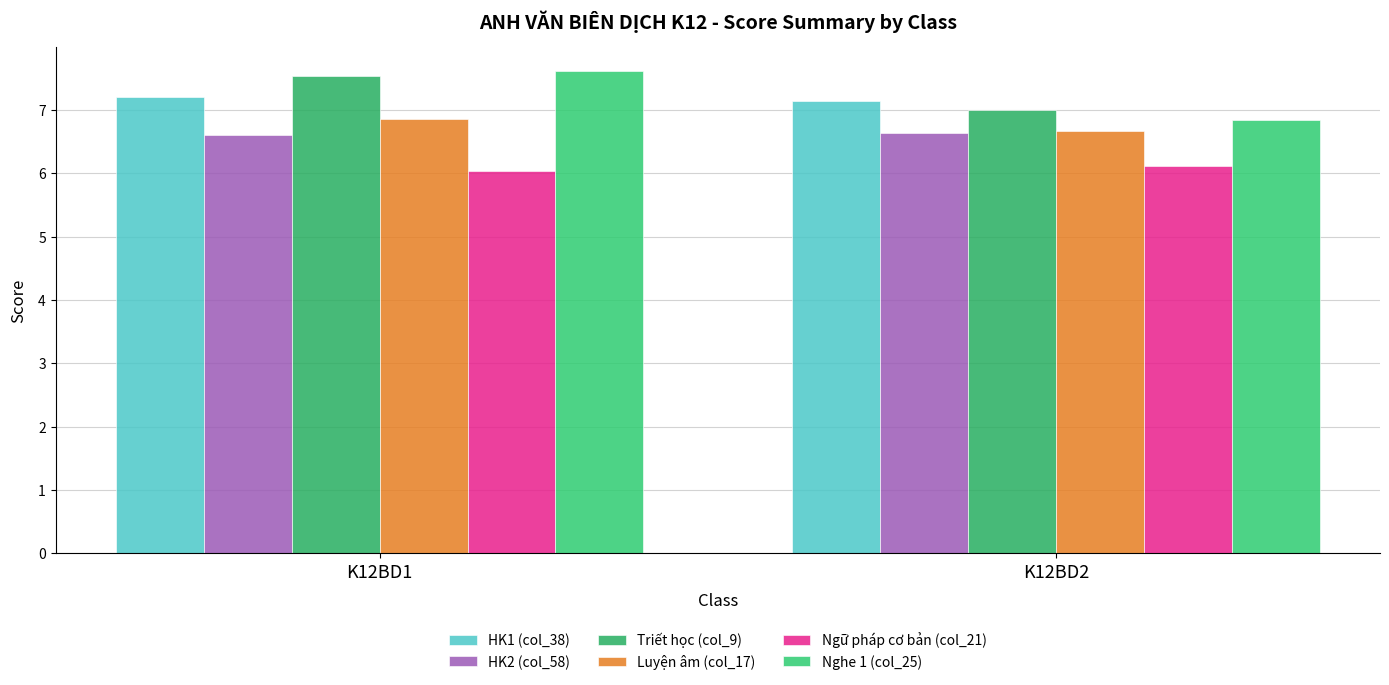

The HK1 (col_38) series shows 10.8 at K12BD2. True or false?

False